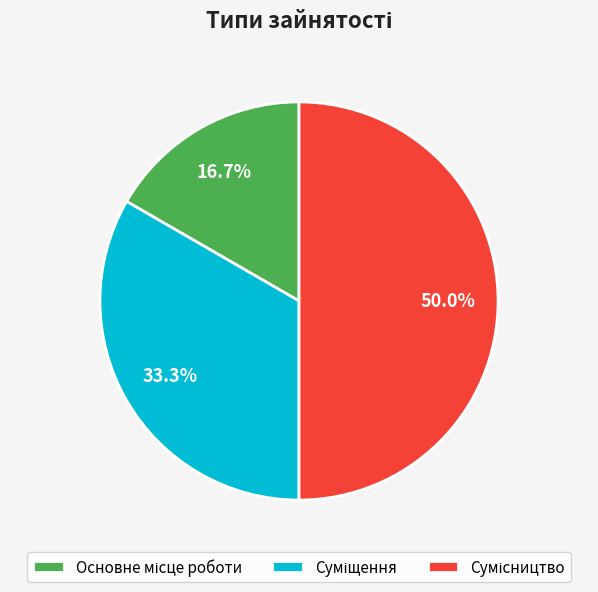

How many segments does this pie chart have?

3